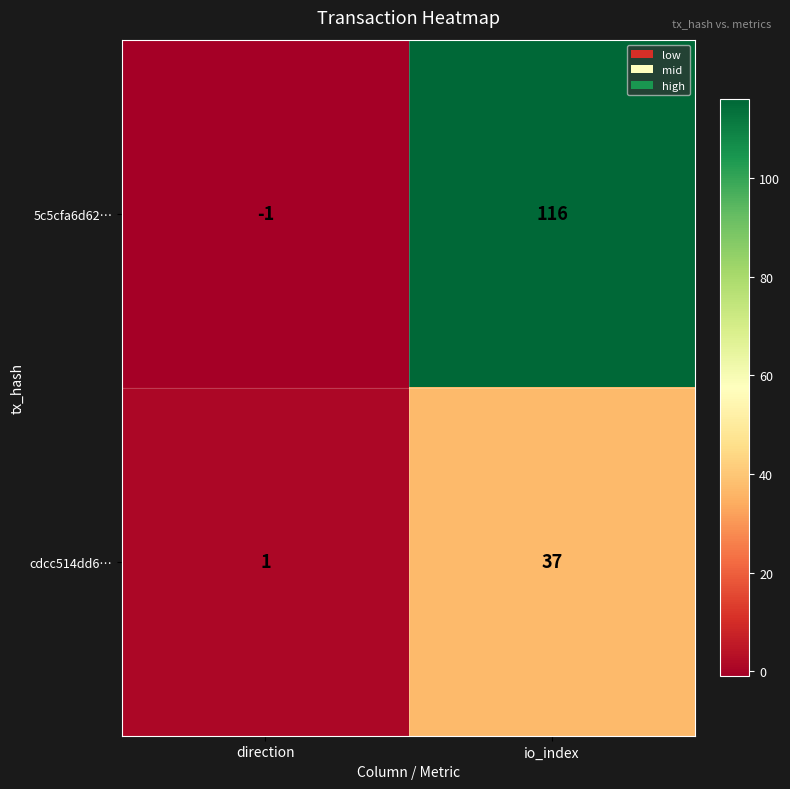

Which category has the lowest value in the cdcc514dd6… series?

direction